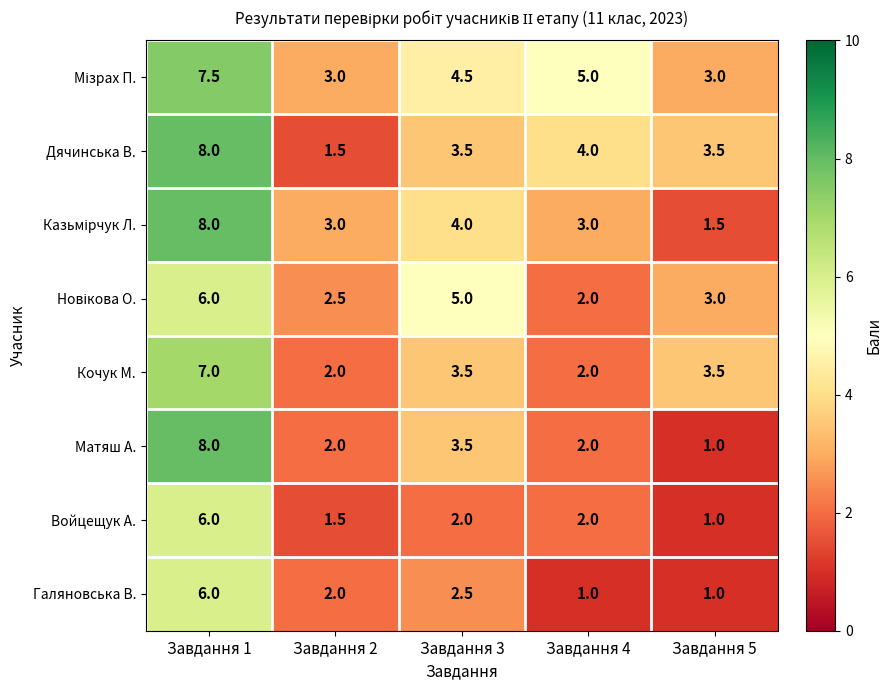

At which category is the sum across all series the highest?

Завдання 1